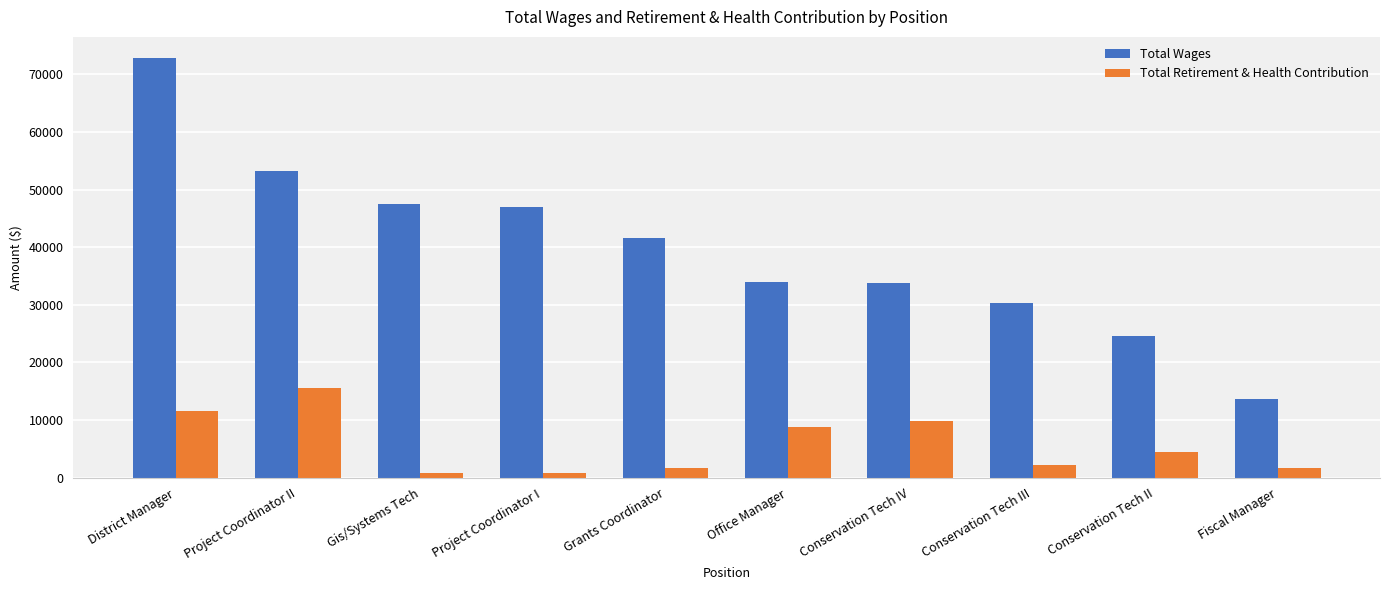

Is the value of Total Retirement & Health Contribution at Grants Coordinator greater than the value of Total Wages at Conservation Tech III?

No